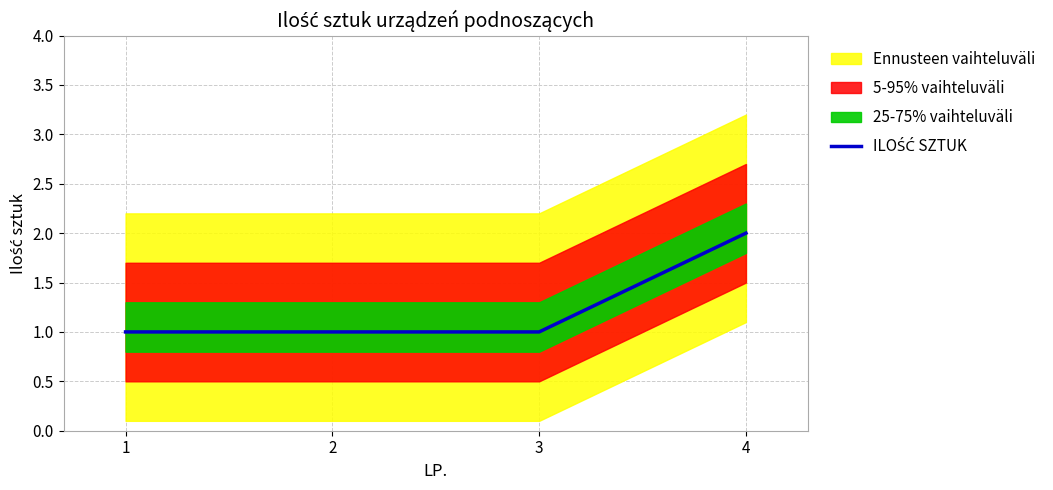

What is the sum of the values at 3 and 2?

2